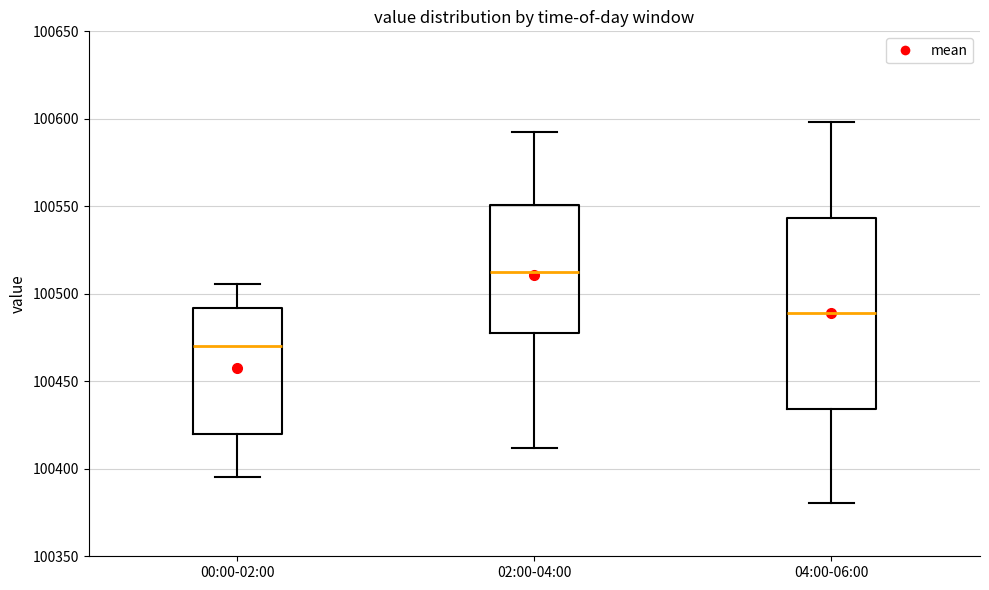

Where does the median line of the box for 00:00-02:00 sit on the y-axis? The values are not printed on the chart, so give them approximately, as read against the axis.

100470